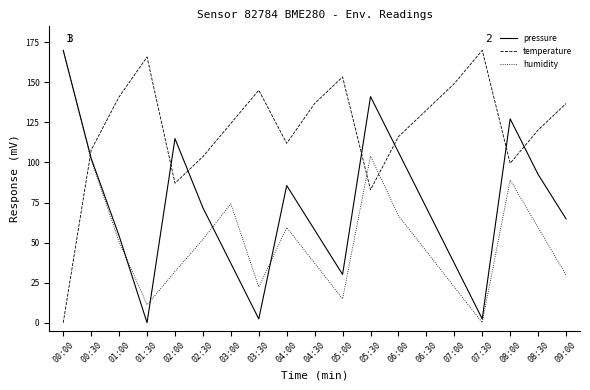

The value of humidity at 00:00 is 280.6. True or false?

False